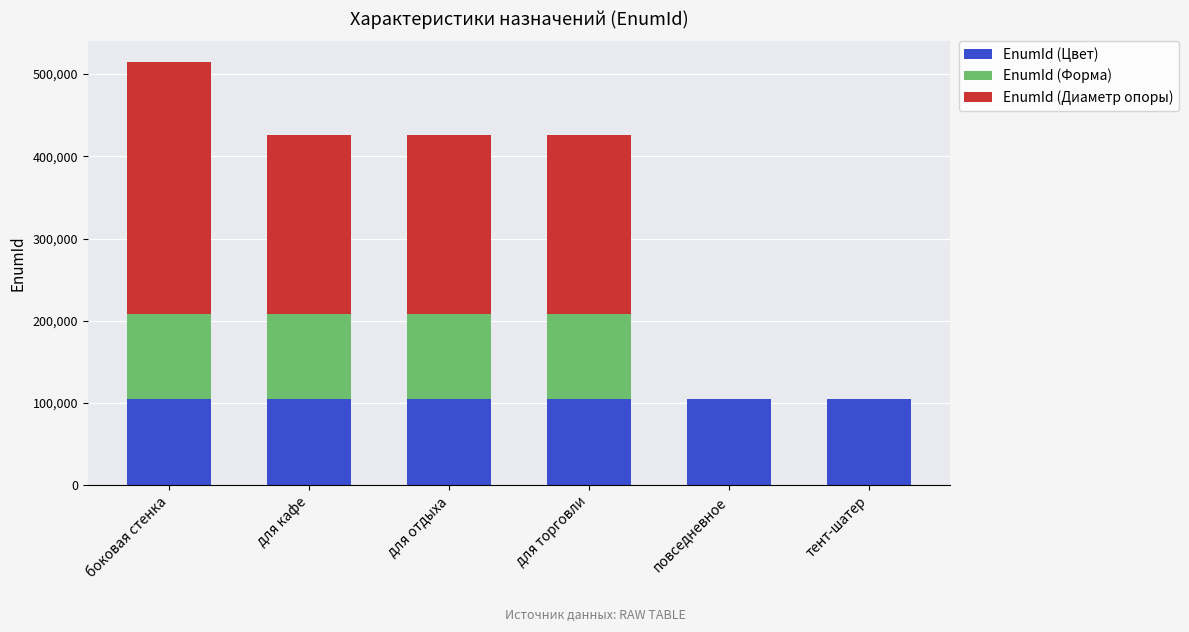

At which category is the sum across all series the highest?

боковая стенка